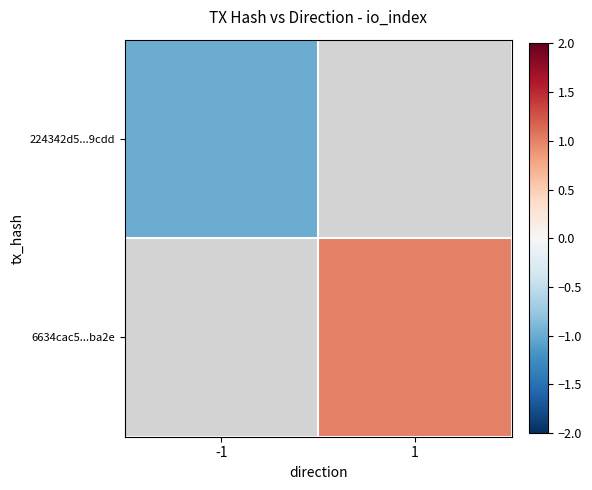

Count the number of data series in this chart.

2